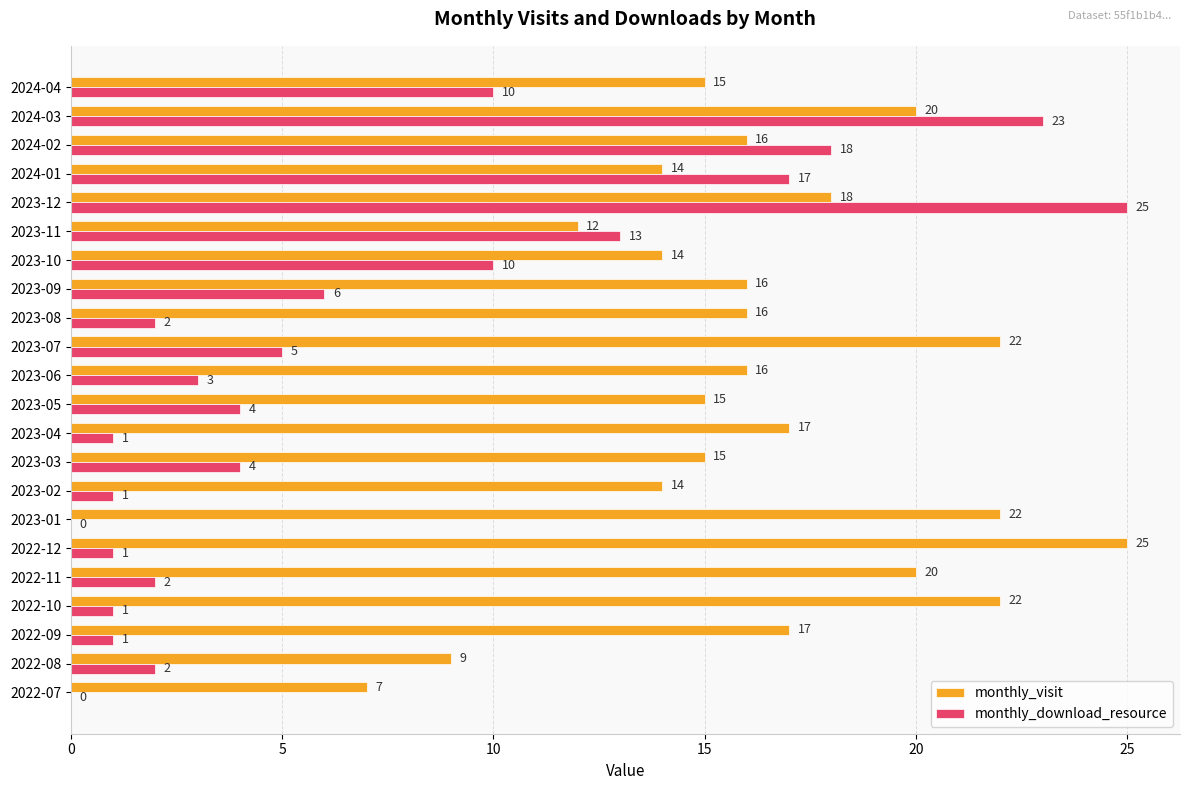

What is the total value across all series at 2024-04?

25